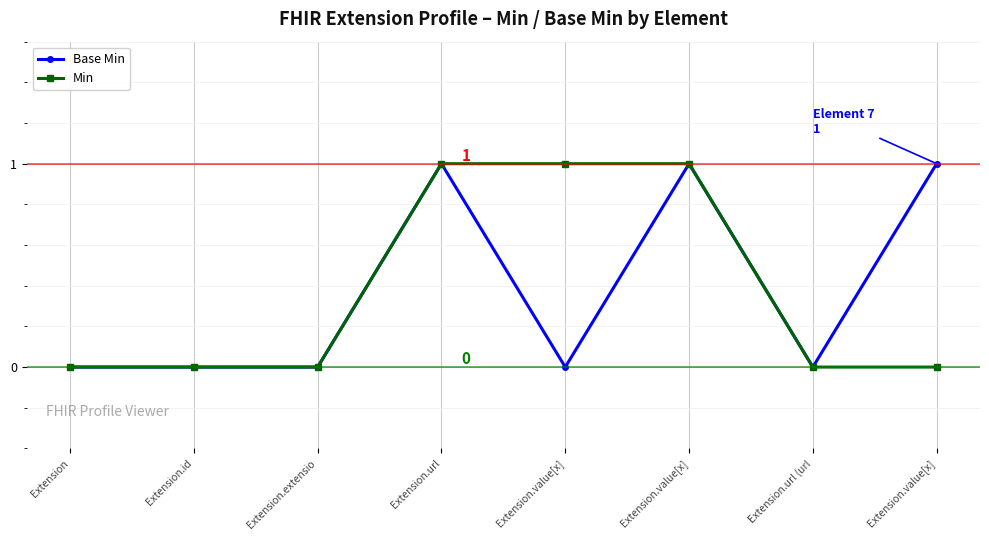

Where is Base Min nearest to the value 0?

Extension